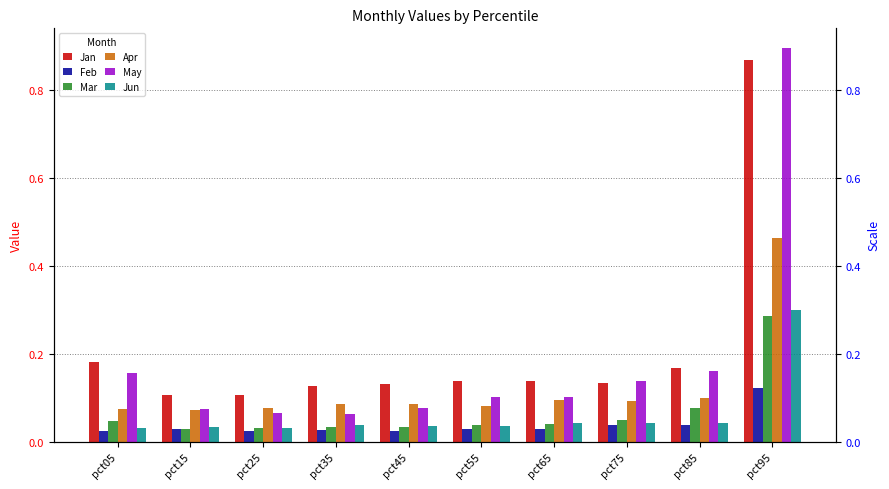

At which category is the sum across all series the highest?

pct95